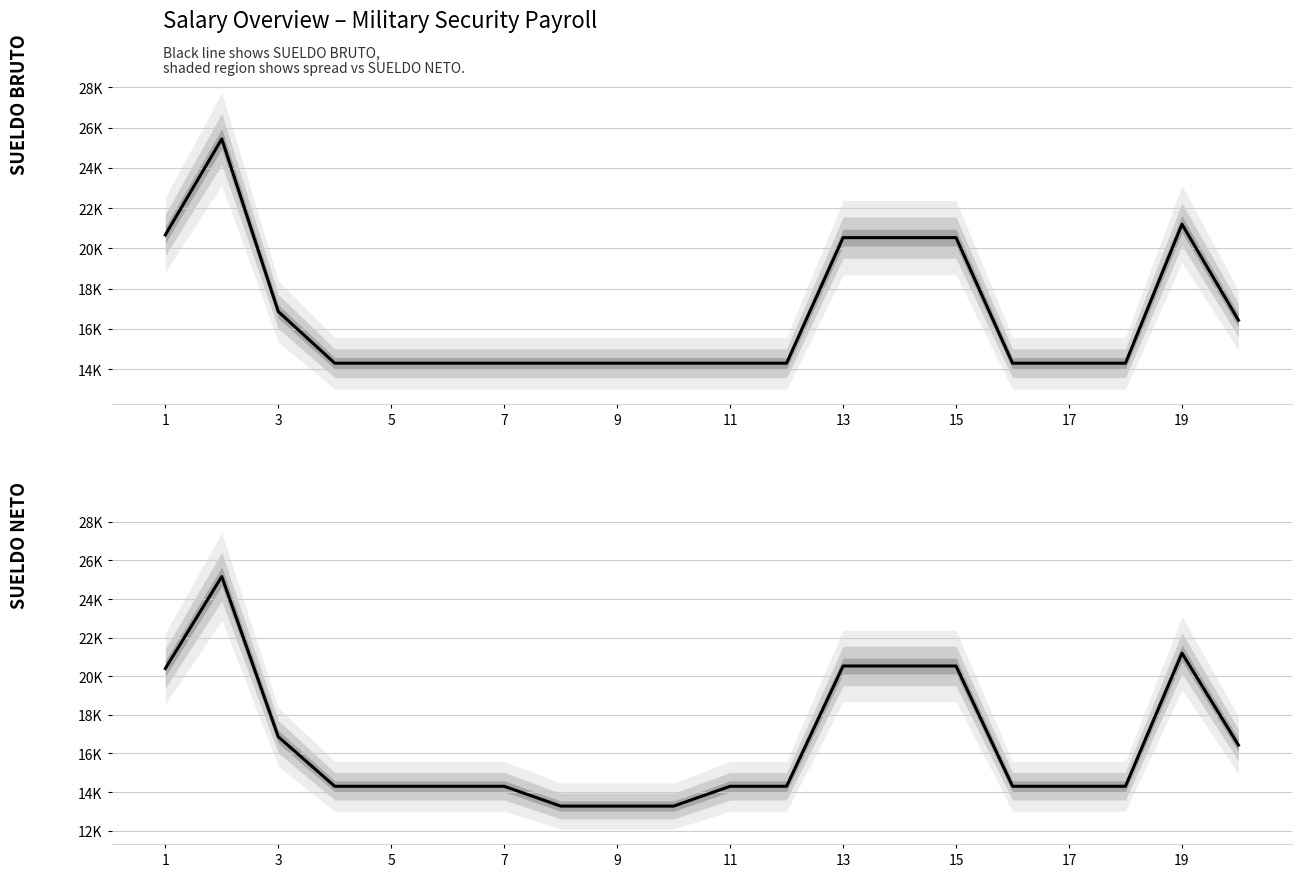

Count the number of categories in the chart.

20